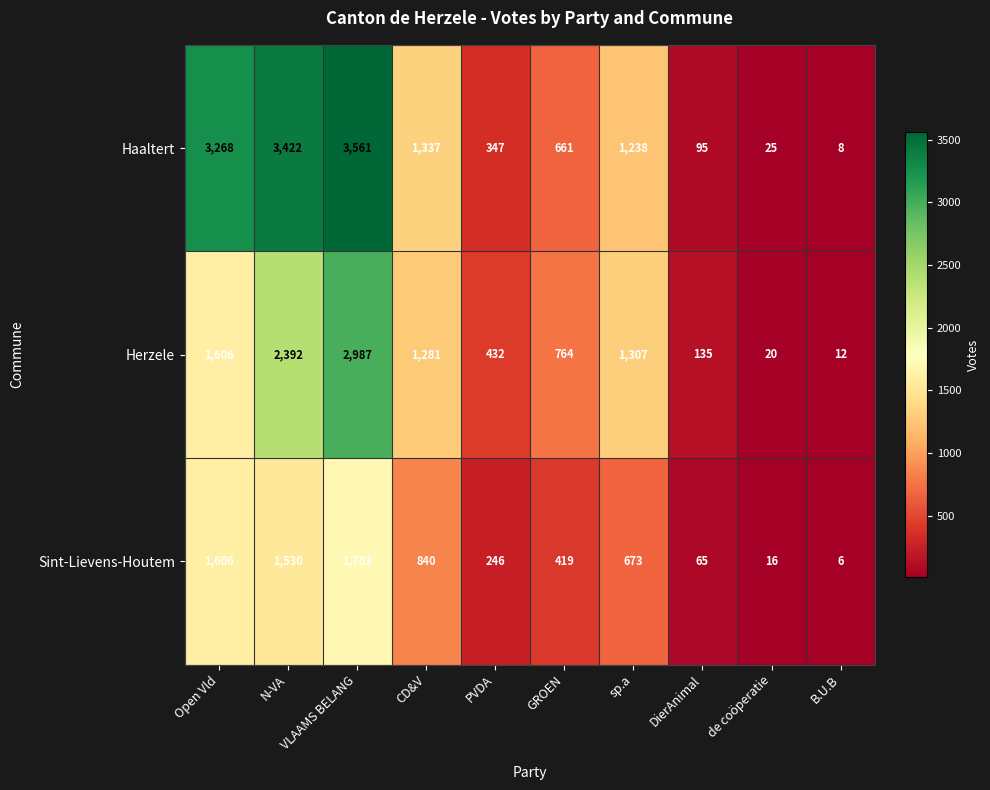

At which label is Herzele closest to 1499?

Open Vld